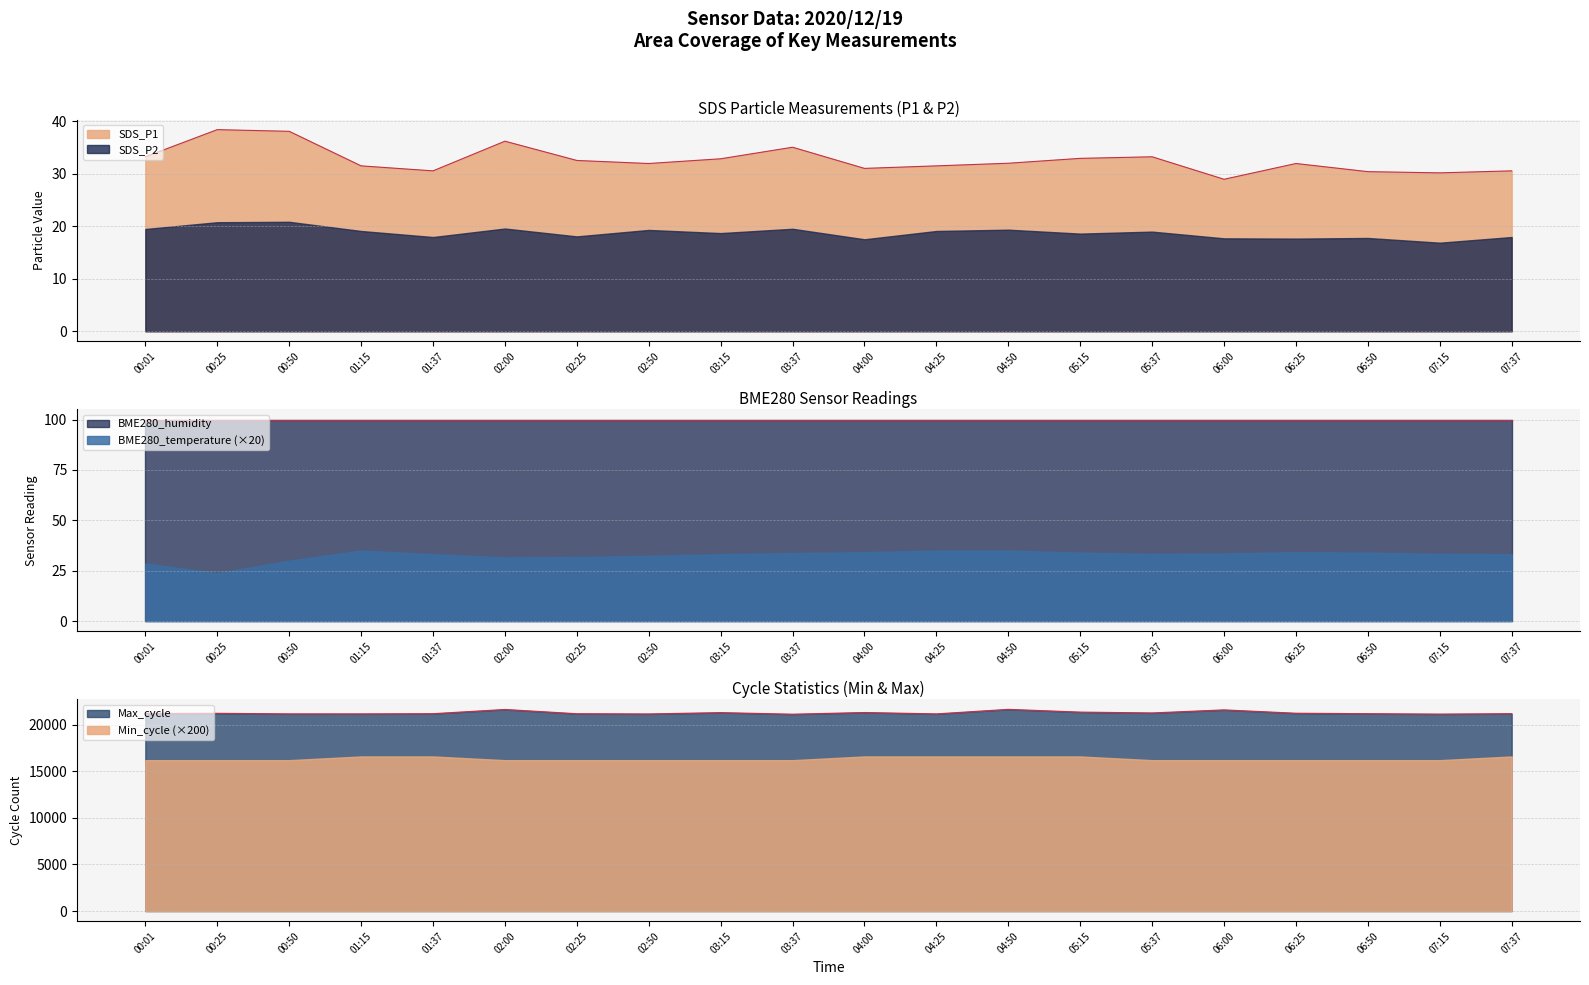

Reading right to left, list all the values displayed in this chart.

SDS_P1: 30.6	30.2	30.4	31.9	28.9	33.2	32.9	32.0	31.5	31.0	35.0	32.9	31.9	32.5	36.2	30.6	31.5	38.1	38.4	33.2
SDS_P2: 17.9	16.9	17.8	17.6	17.7	19.0	18.6	19.4	19.1	17.5	19.5	18.7	19.3	18.1	19.6	17.9	19.1	20.9	20.8	19.5
BME280_temperature: 1.7	1.7	1.7	1.7	1.7	1.7	1.7	1.8	1.8	1.7	1.7	1.7	1.6	1.6	1.6	1.7	1.8	1.5	1.2	1.4
BME280_humidity: 100.0	100.0	100.0	100.0	100.0	100.0	100.0	100.0	100.0	100.0	100.0	100.0	100.0	100.0	100.0	100.0	100.0	100.0	100.0	100.0
Min_cycle: 83.0	81.0	81.0	81.0	81.0	81.0	83.0	83.0	83.0	83.0	81.0	81.0	81.0	81.0	81.0	83.0	83.0	81.0	81.0	81.0
Max_cycle: 21186.0	21143.0	21186.0	21234.0	21595.0	21265.0	21356.0	21651.0	21165.0	21312.0	21131.0	21301.0	21159.0	21182.0	21639.0	21186.0	21165.0	21167.0	21225.0	21206.0